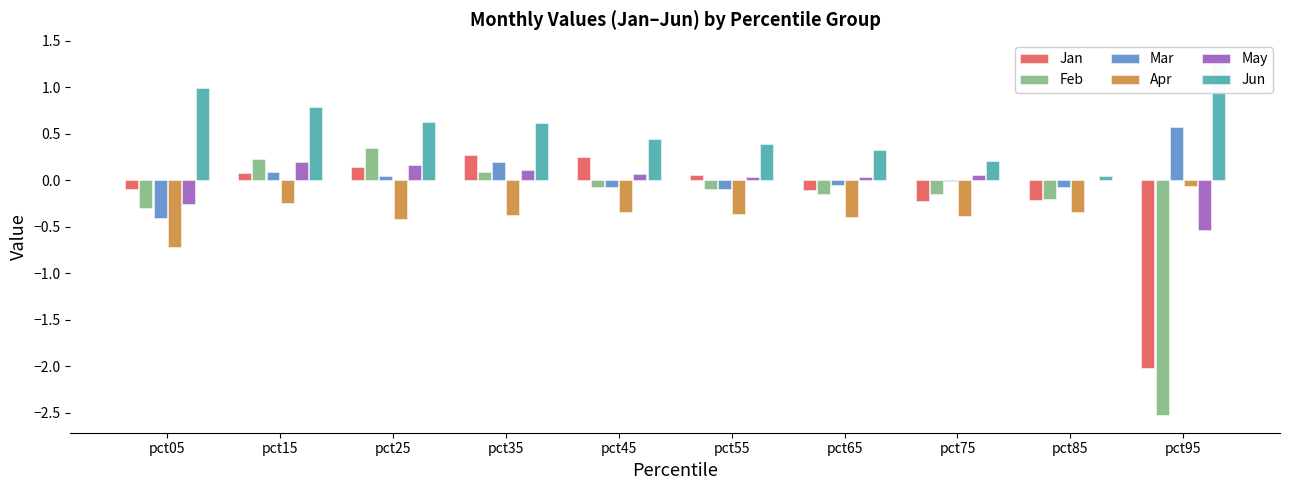

Read the Jun value at pct05.

1.0